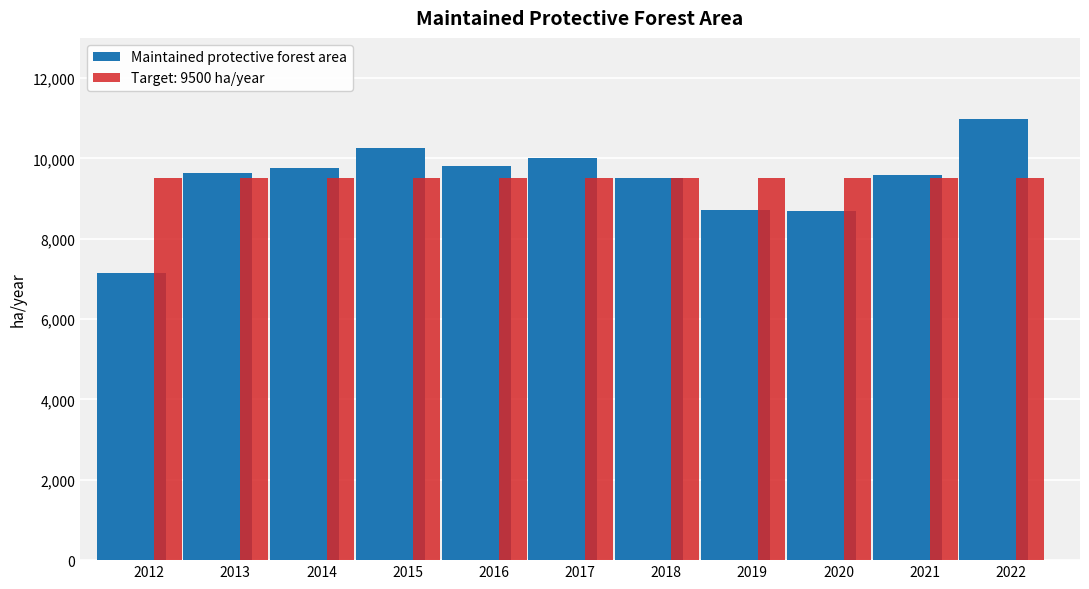

Which series has the largest range (max minus min)?

Maintained protective forest area